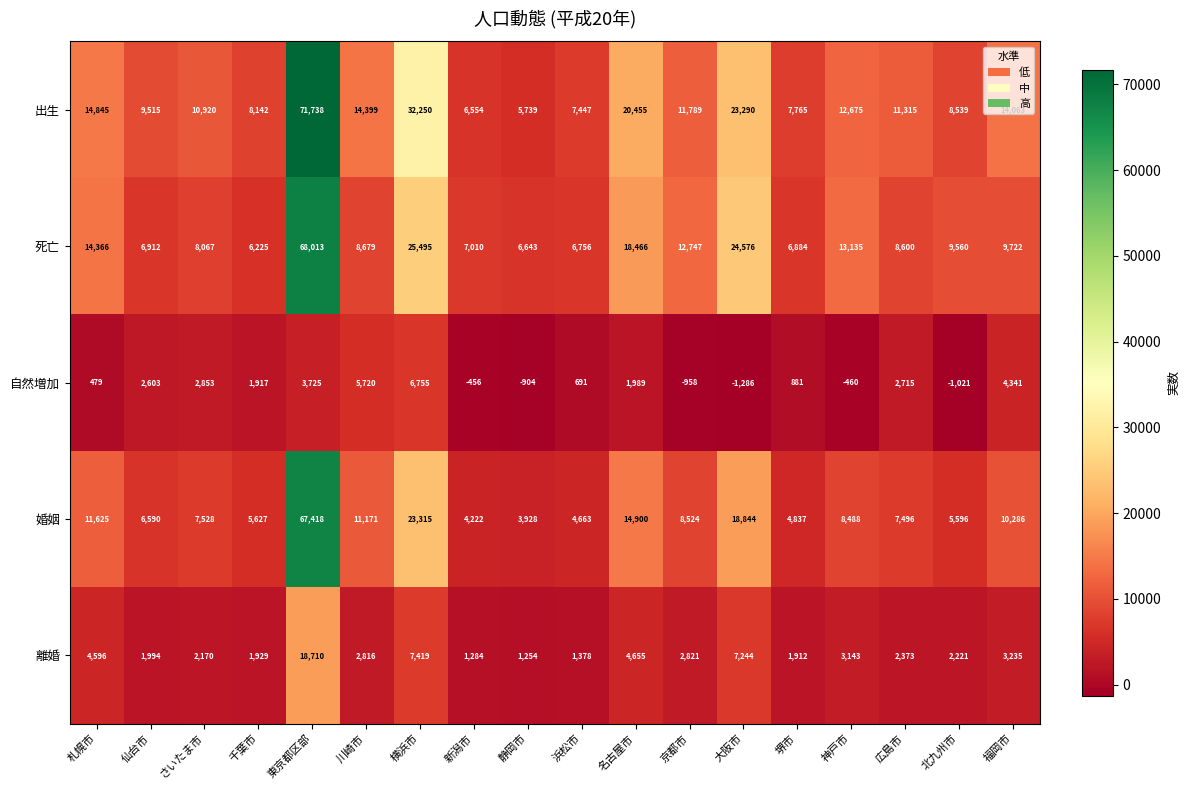

Which series has the widest spread of values?

出生